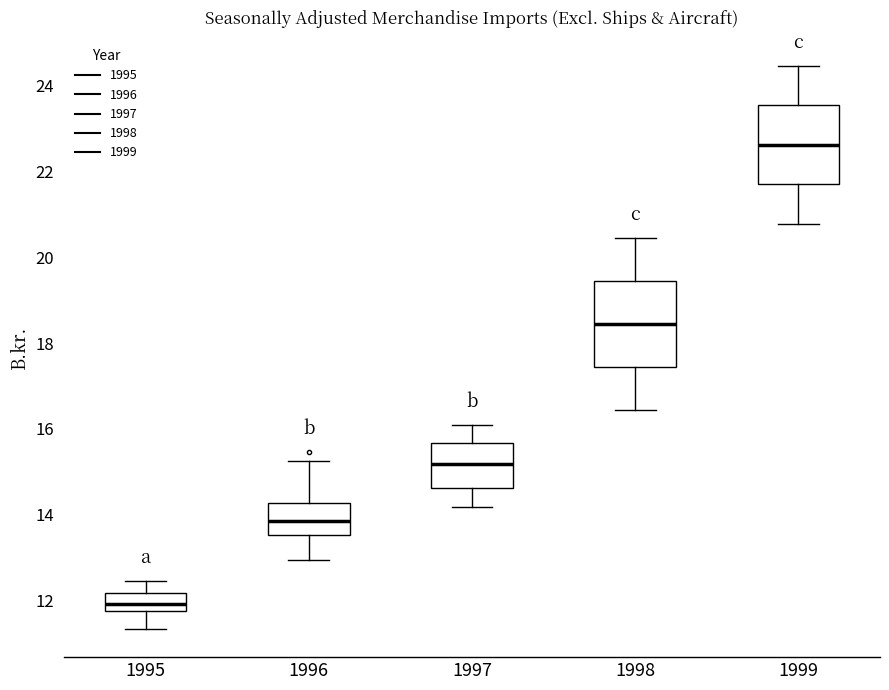

Where does the upper whisker of the box at x = 1995 end on the y-axis? The values are not printed on the chart, so give them approximately, as read against the axis.

12.4